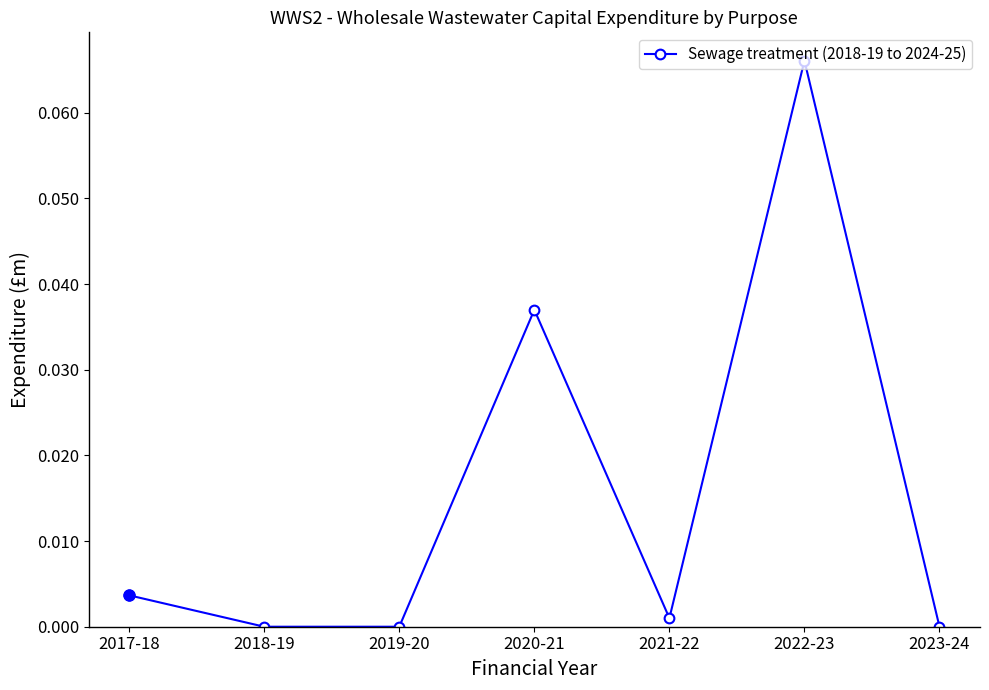

Which category has the highest value across all series?

2022-23